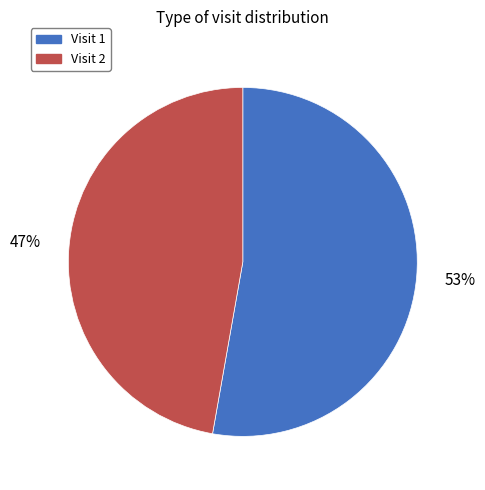

To the nearest percent, what is the average slice percentage?

50%